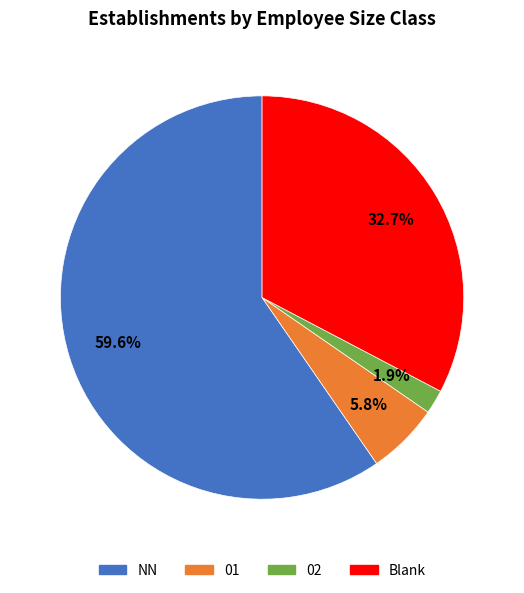

Is there a majority slice in this chart?

Yes